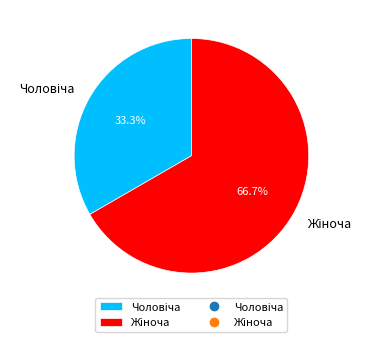

Is there a majority slice in this chart?

Yes